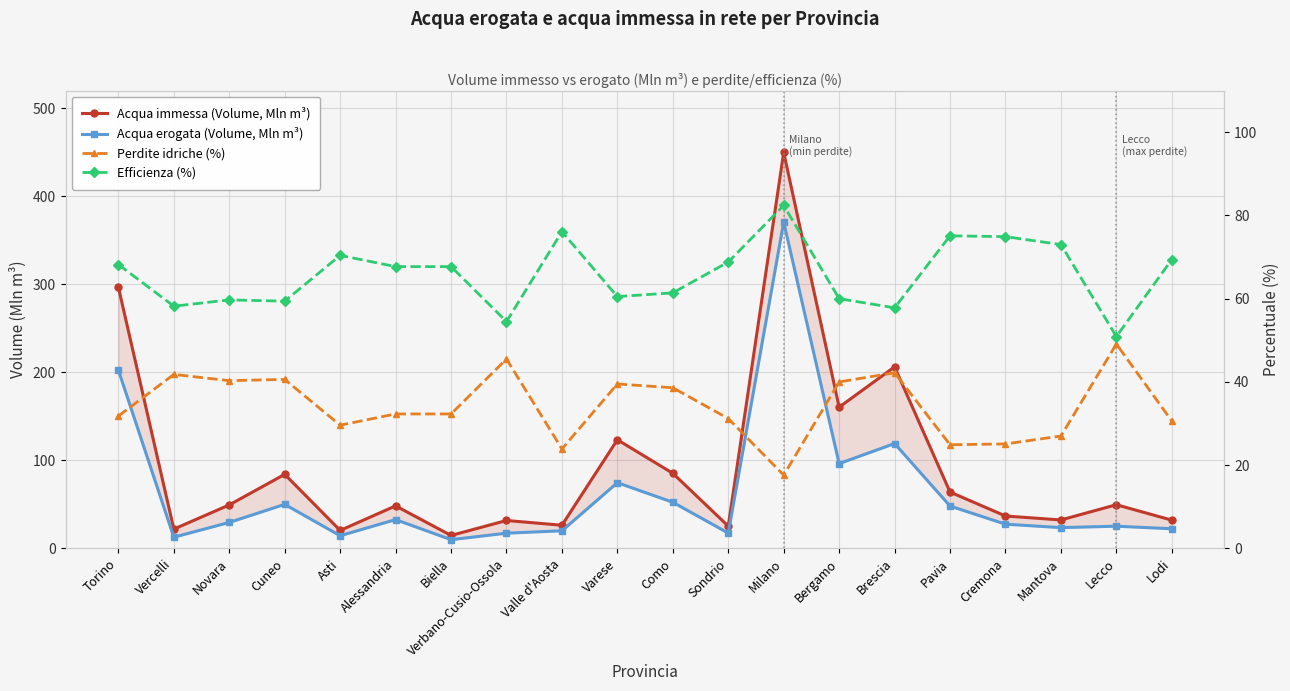

Reading right to left, transcribe all the data shown in this chart.

Acqua immessa (Volume, Mln m³): Lodi=32.1	Lecco=49.6	Mantova=32.3	Cremona=36.8	Pavia=64.0	Brescia=206.2	Bergamo=160.4	Milano=449.8	Sondrio=25.3	Como=85.3	Varese=123.4	Valle d'Aosta=26.3	Verbano-Cusio-Ossola=31.7	Biella=14.7	Alessandria=48.3	Asti=20.4	Cuneo=84.1	Novara=49.4	Vercelli=21.9	Torino=296.7
Acqua erogata (Volume, Mln m³): Lodi=22.3	Lecco=25.2	Mantova=23.6	Cremona=27.5	Pavia=48.1	Brescia=119.1	Bergamo=96.3	Milano=370.7	Sondrio=17.4	Como=52.4	Varese=74.6	Valle d'Aosta=20.0	Verbano-Cusio-Ossola=17.3	Biella=9.9	Alessandria=32.7	Asti=14.4	Cuneo=50.0	Novara=29.5	Vercelli=12.7	Torino=202.5
Perdite idriche (%): Lodi=30.6	Lecco=49.1	Mantova=27.0	Cremona=25.1	Pavia=24.9	Brescia=42.2	Bergamo=40.0	Milano=17.6	Sondrio=31.2	Como=38.6	Varese=39.5	Valle d'Aosta=23.9	Verbano-Cusio-Ossola=45.5	Biella=32.3	Alessandria=32.3	Asti=29.6	Cuneo=40.6	Novara=40.3	Vercelli=41.8	Torino=31.8
Efficienza (%): Lodi=69.4	Lecco=50.9	Mantova=73.0	Cremona=74.9	Pavia=75.1	Brescia=57.8	Bergamo=60.0	Milano=82.4	Sondrio=68.8	Como=61.4	Varese=60.5	Valle d'Aosta=76.1	Verbano-Cusio-Ossola=54.5	Biella=67.7	Alessandria=67.7	Asti=70.4	Cuneo=59.4	Novara=59.7	Vercelli=58.2	Torino=68.2